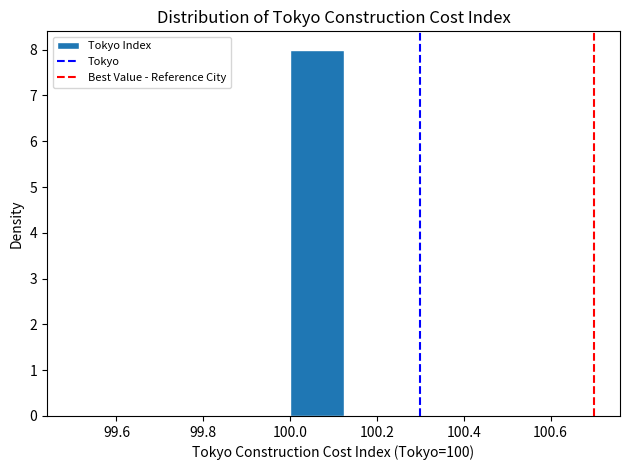

Which range on the x-axis has the tallest bar?

100.000 to 100.125